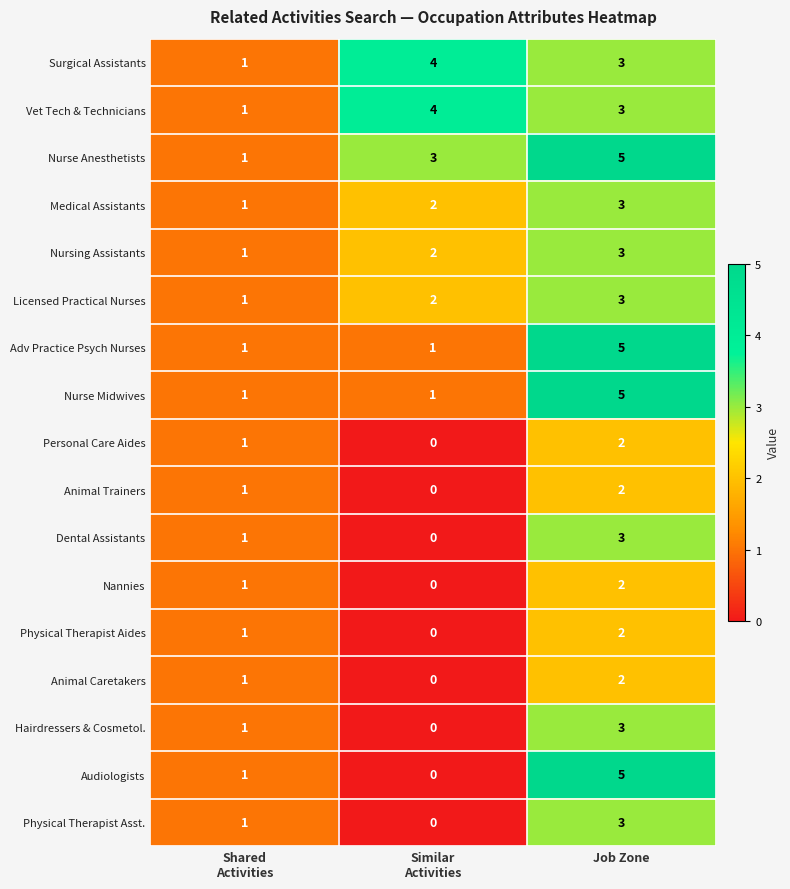

Which series has the largest range (max minus min)?

Audiologists